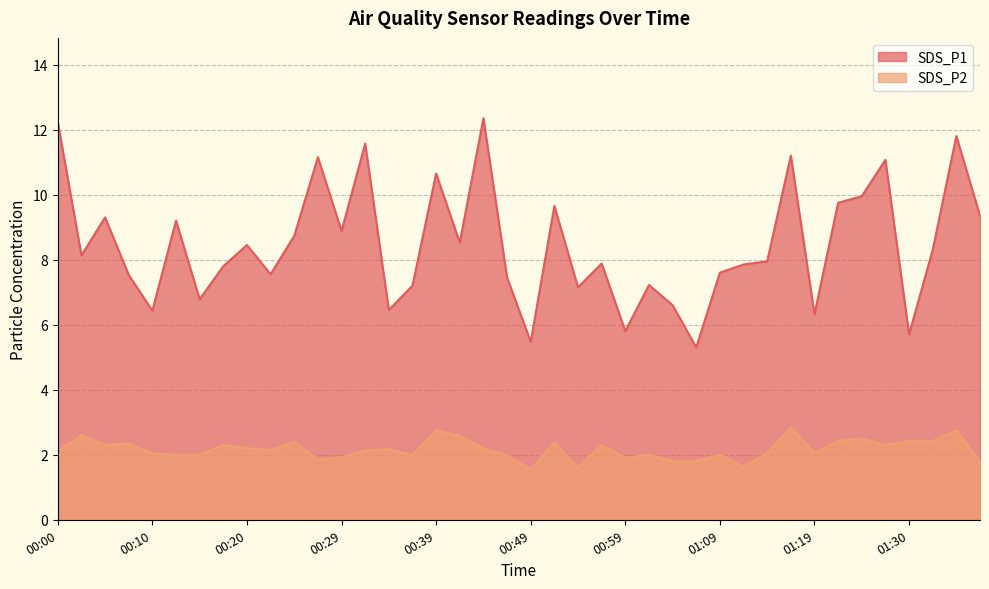

Reading right to left, what are all the values shown in this chart?

SDS_P1: 01:39=9.3	01:36=11.8	01:33=8.3	01:30=5.7	01:27=11.1	01:24=9.9	01:22=9.8	01:19=6.3	01:16=11.2	01:14=8.0	01:11=7.8	01:09=7.6	01:06=5.3	01:04=6.6	01:02=7.2	00:59=5.8	00:57=7.9	00:54=7.2	00:52=9.7	00:49=5.5	00:47=7.5	00:44=12.3	00:41=8.5	00:39=10.7	00:37=7.2	00:34=6.5	00:32=11.6	00:29=8.9	00:27=11.2	00:25=8.7	00:22=7.5	00:20=8.4	00:17=7.8	00:15=6.8	00:12=9.2	00:10=6.4	00:07=7.5	00:05=9.3	00:02=8.1	00:00=12.2
SDS_P2: 01:39=1.8	01:36=2.8	01:33=2.4	01:30=2.4	01:27=2.3	01:24=2.5	01:22=2.4	01:19=2.0	01:16=2.9	01:14=2.0	01:11=1.6	01:09=2.0	01:06=1.8	01:04=1.8	01:02=2.0	00:59=1.9	00:57=2.3	00:54=1.6	00:52=2.4	00:49=1.6	00:47=2.0	00:44=2.2	00:41=2.6	00:39=2.8	00:37=2.0	00:34=2.2	00:32=2.1	00:29=1.9	00:27=1.9	00:25=2.4	00:22=2.1	00:20=2.2	00:17=2.3	00:15=2.0	00:12=2.0	00:10=2.0	00:07=2.4	00:05=2.3	00:02=2.6	00:00=2.1